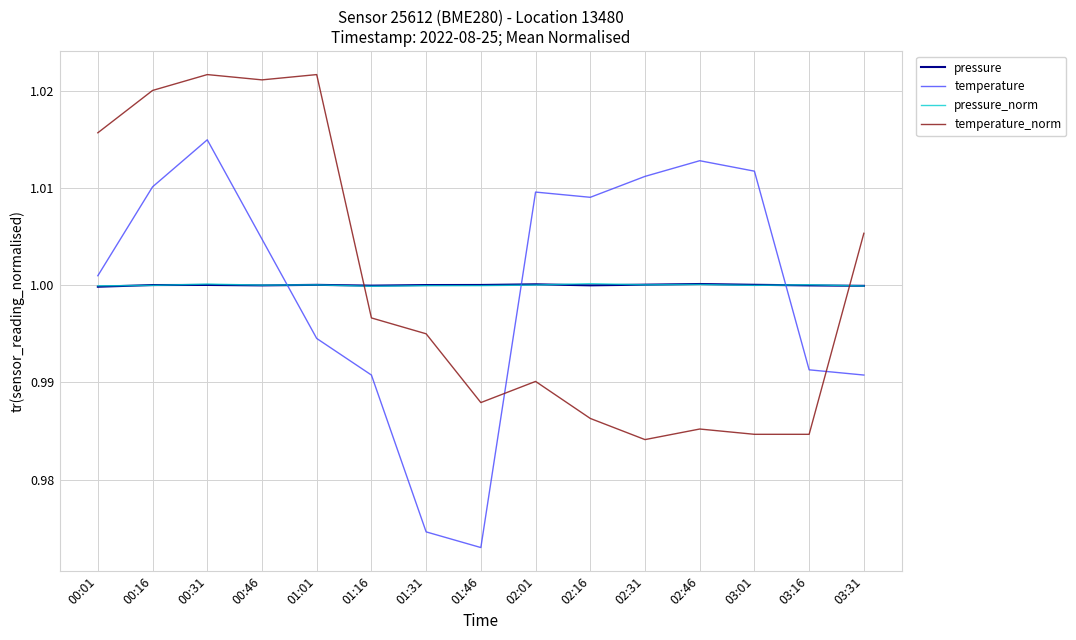

Between which two adjacent categories do temperature and pressure first intersect?

00:46 and 01:01